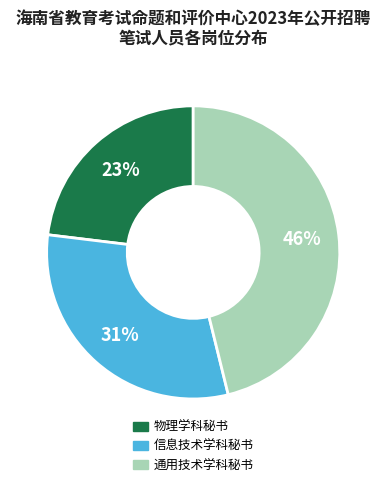

To the nearest percent, what percentage of the pie is 通用技术学科秘书?

46%